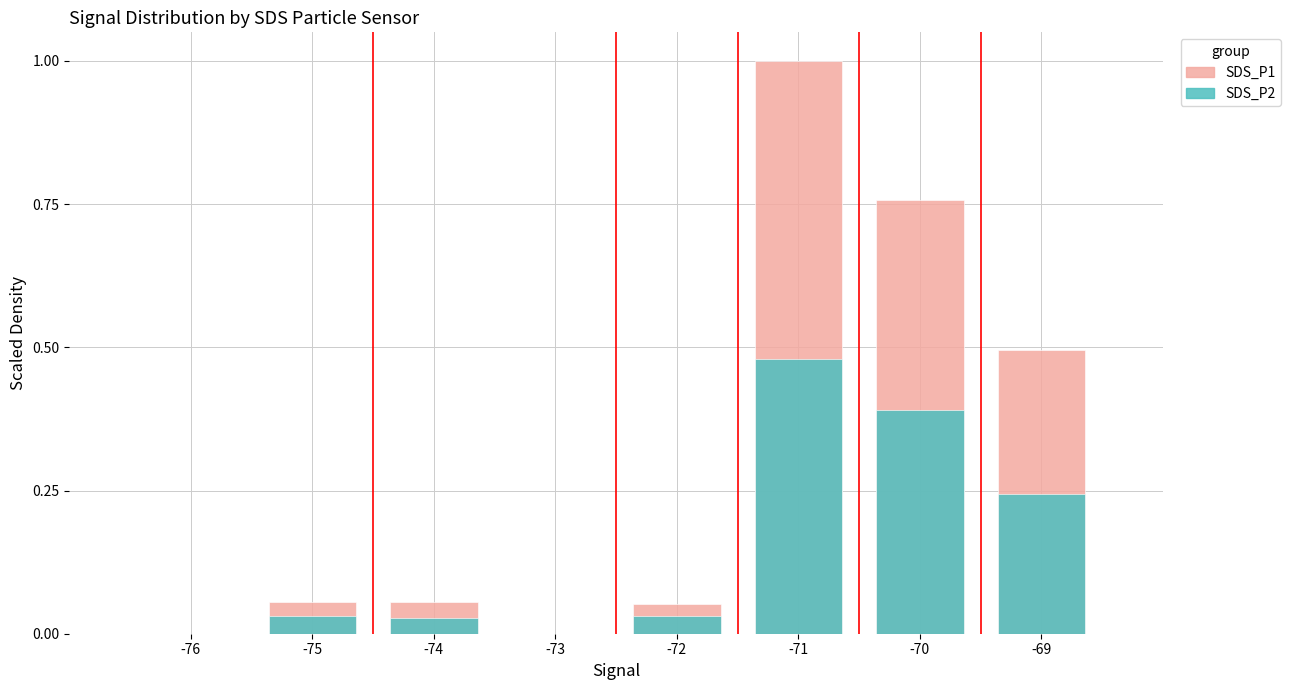

What is the highest value of the SDS_P1 series?

1.0